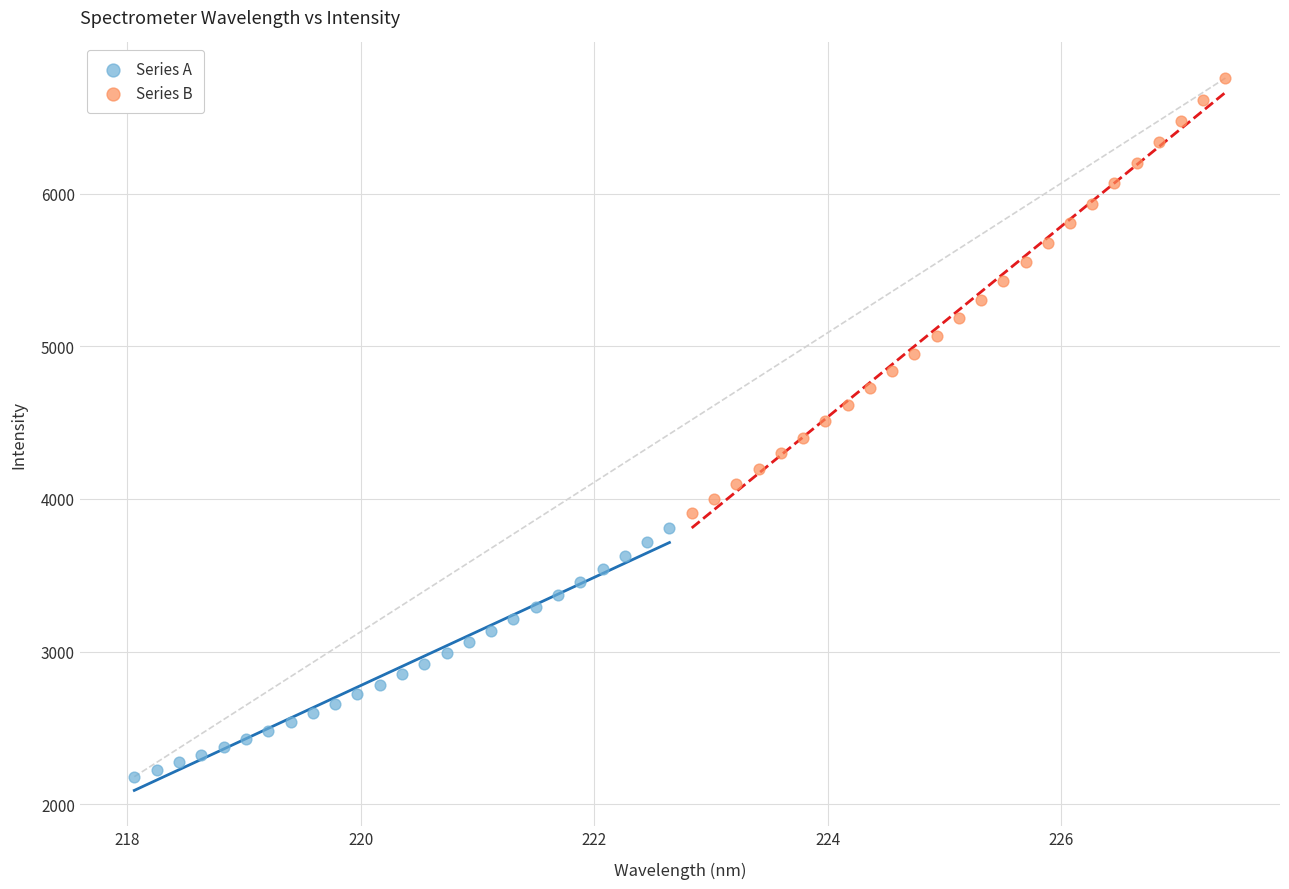

Which series contains the lowest Y value?

Series A